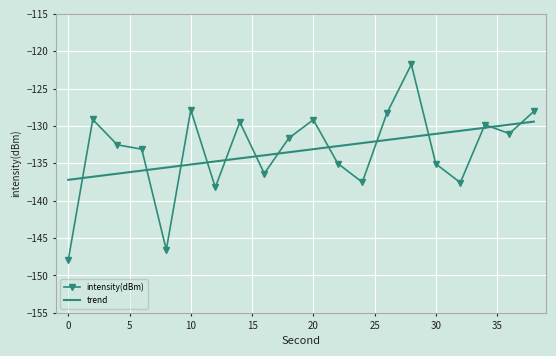

Which series has the widest spread of values?

intensity(dBm)